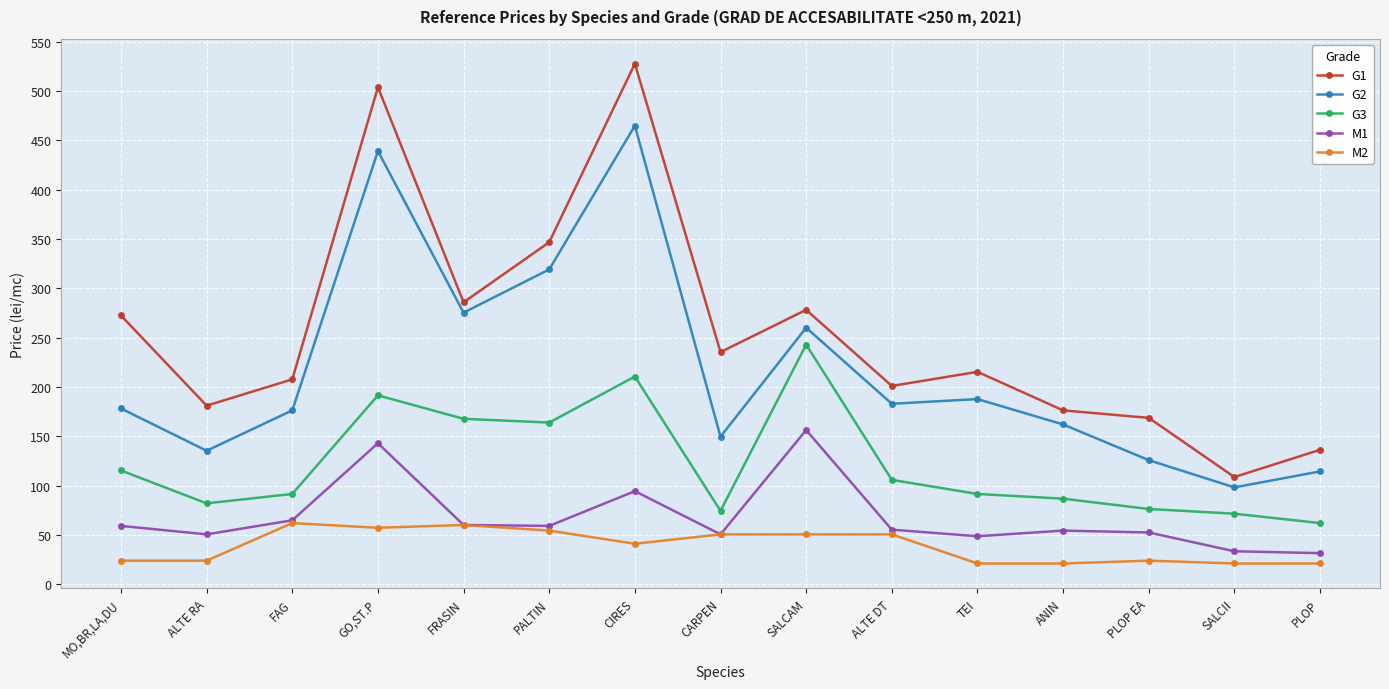

True or false: G3 and G2 intersect in this chart.

False